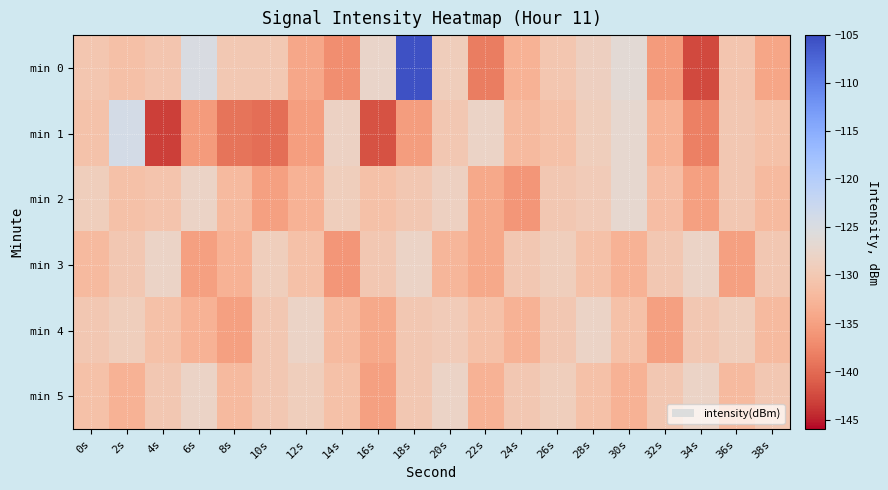

At which category is the sum across all series the highest?

18s